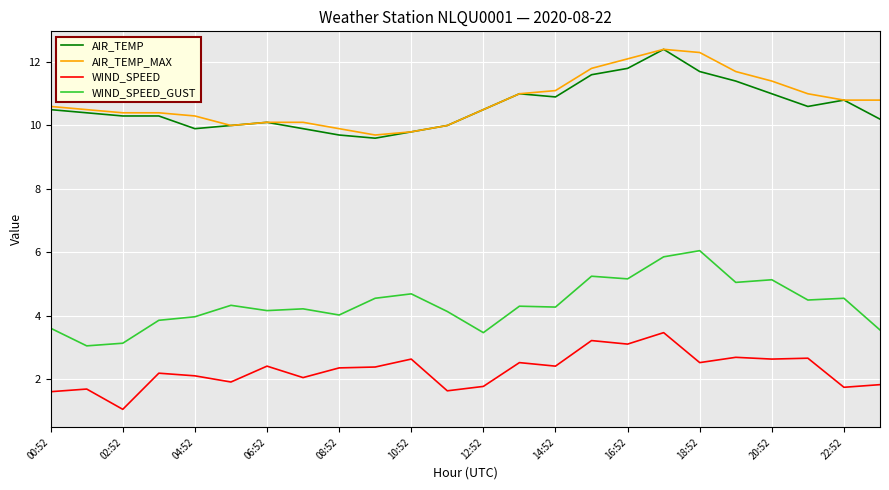

What is the smallest value displayed?

1.1